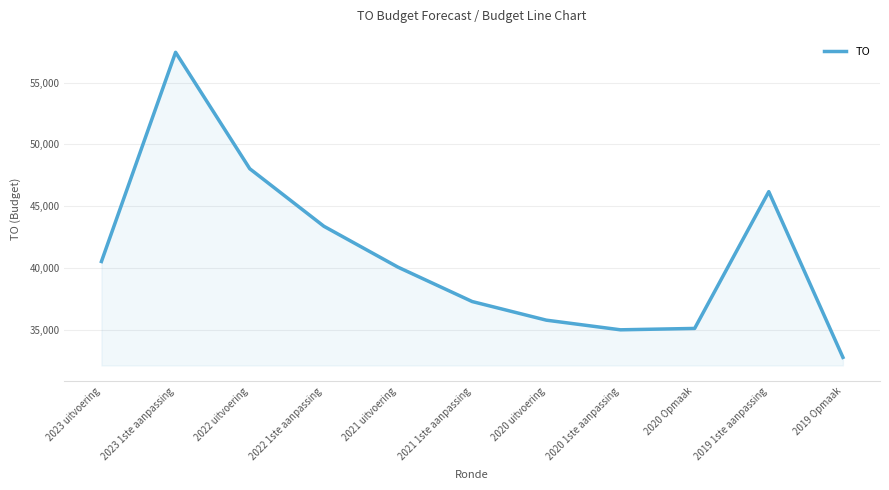

What is the ratio of the value at 2021 uitvoering to the value at 2019 Opmaak?

1.2